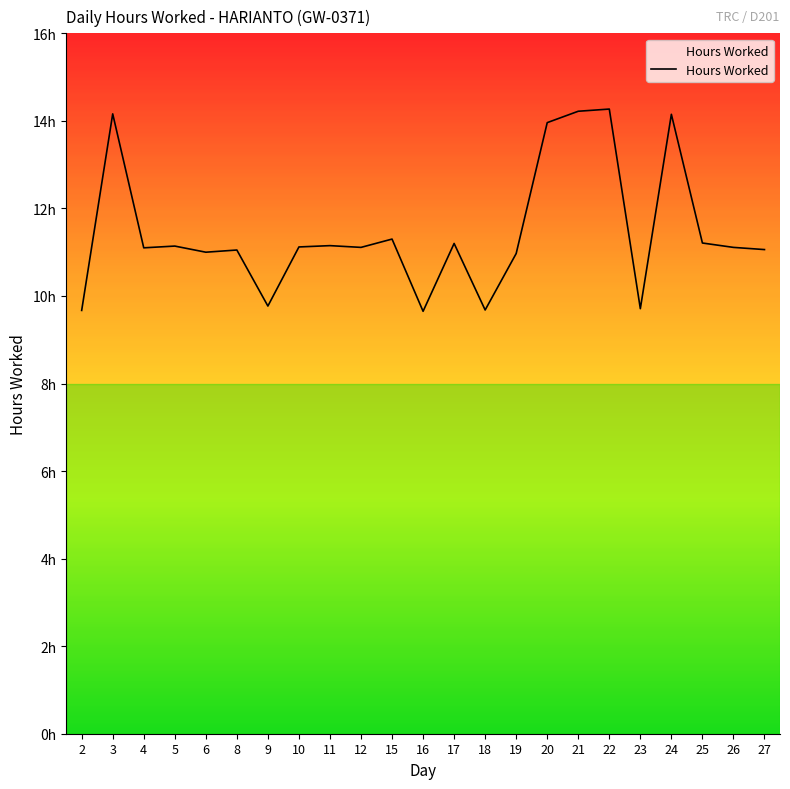

Does the chart have visible grid lines?

No